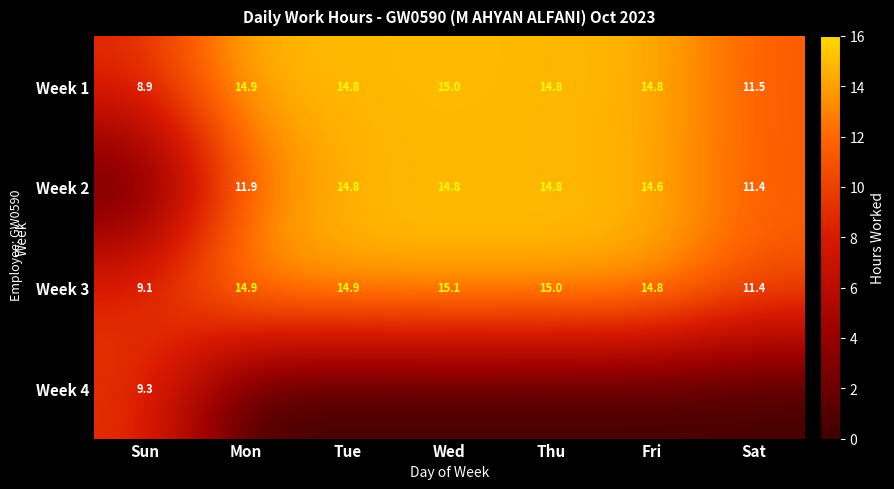

Is it true that Week 3 equals 20.1 at Fri?

False